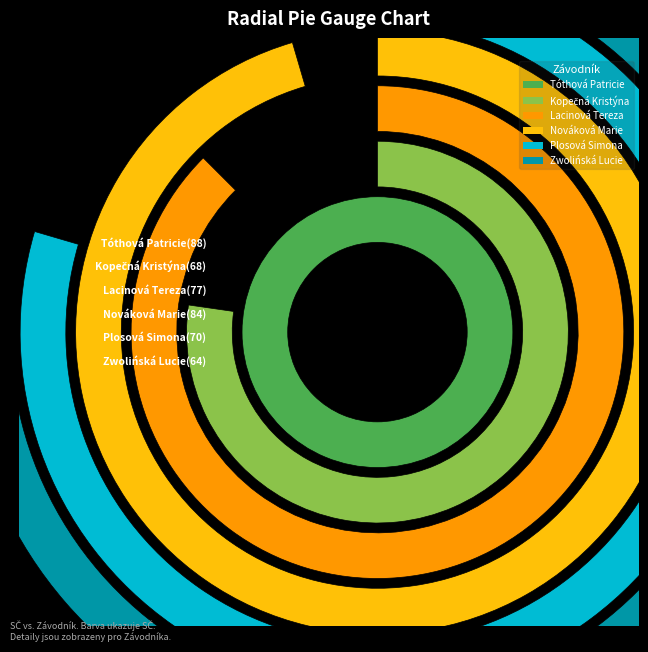

What is the change in value from Plosová Simona to Zwolińská Lucie?

-6